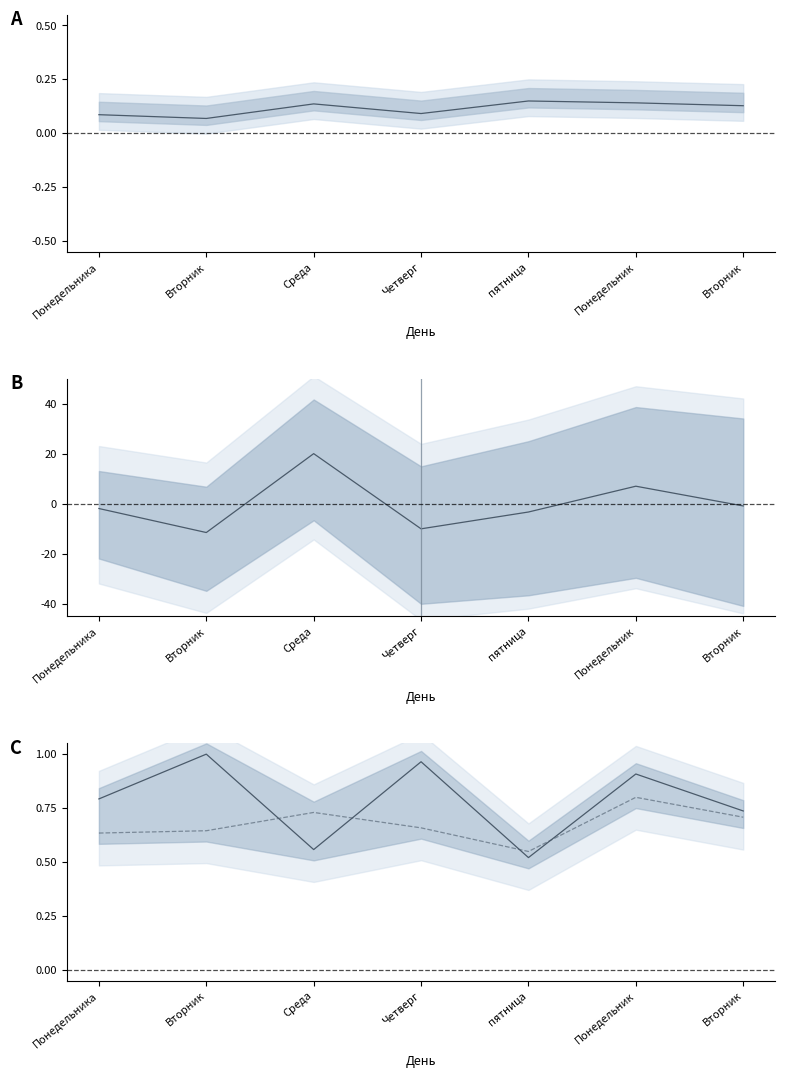

True or false: Белки has a value of 0.1 at Понедельника.

True